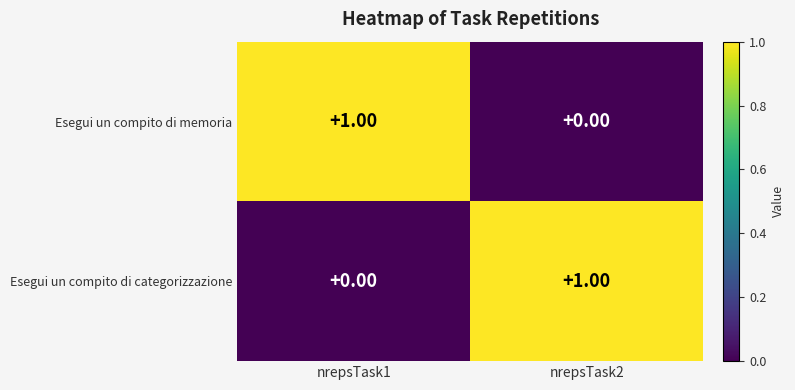

At nrepsTask2, list the series in order from smallest to largest.

Esegui un compito di memoria, Esegui un compito di categorizzazione